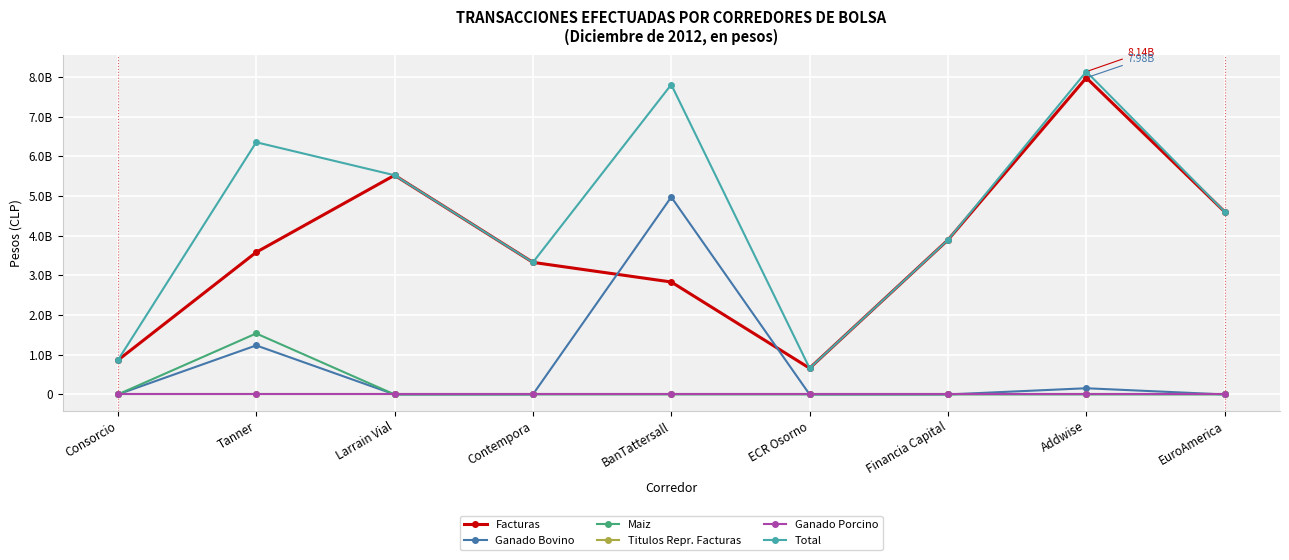

What value does the Facturas series have at Consorcio, to the nearest 10?

861944010